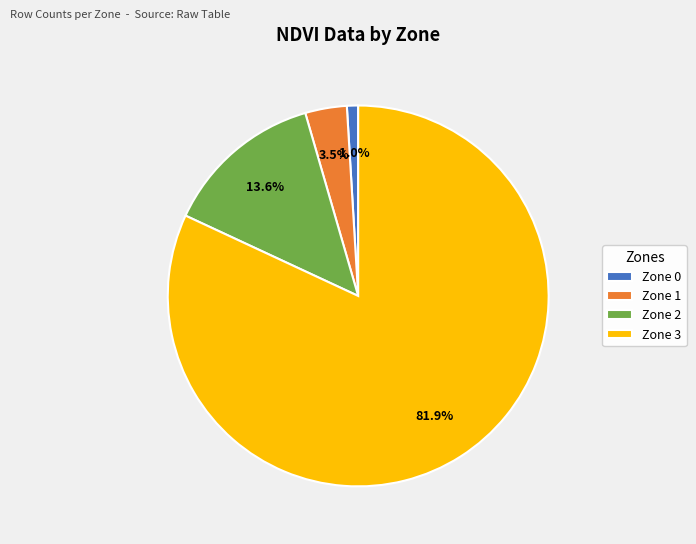

Approximately how many times larger is the value at Zone 1 compared to Zone 2?

0.3